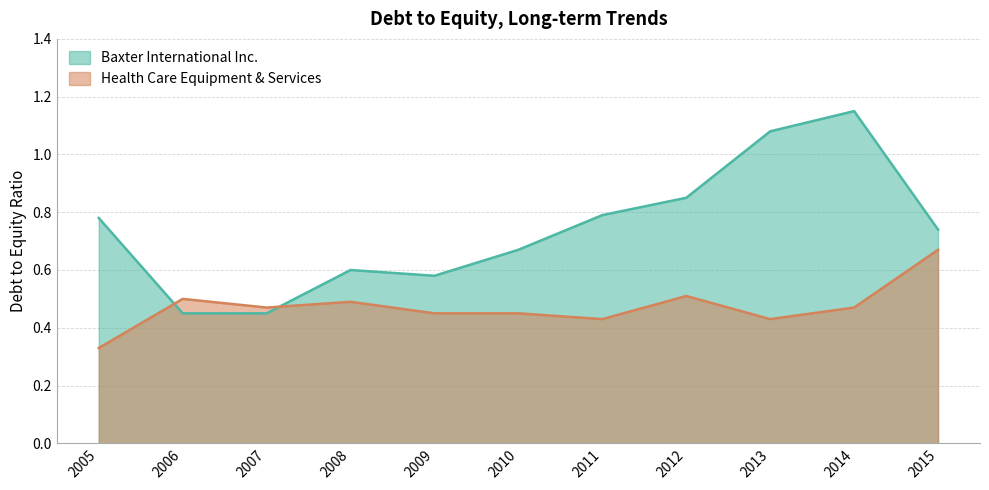

Which series has the widest spread of values?

Baxter International Inc.